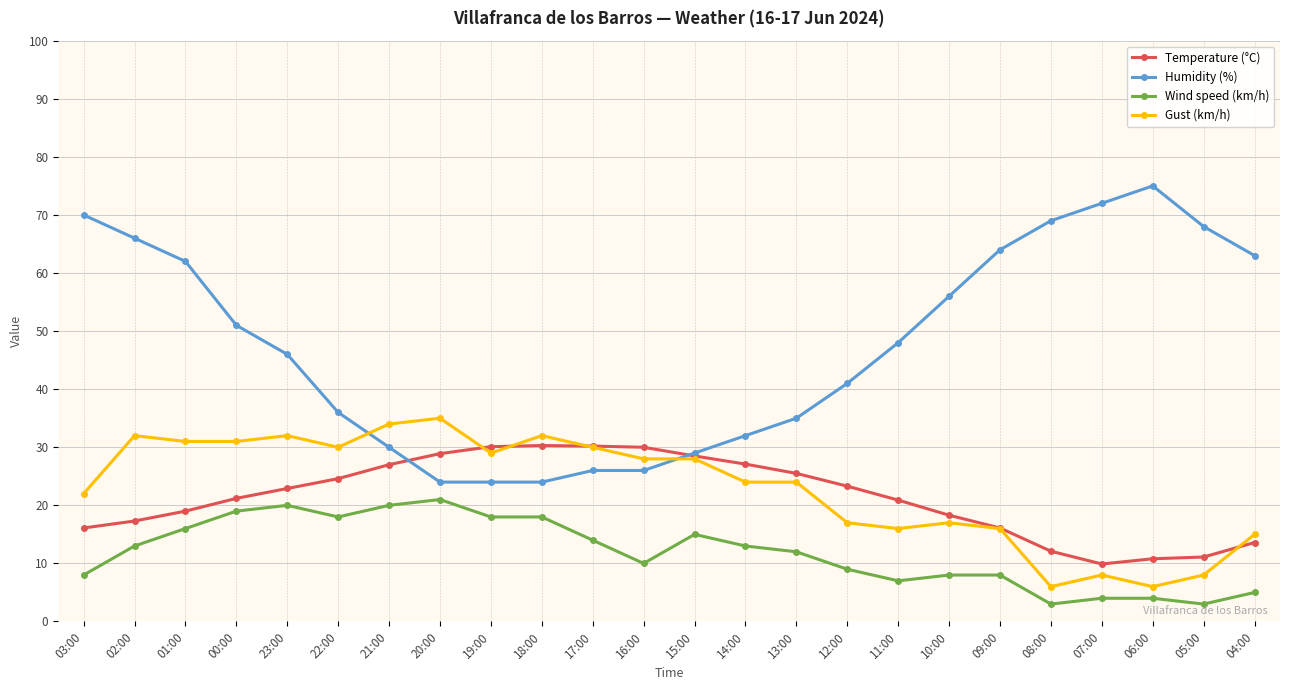

After their last crossing, which series has the higher values: Temperature (°C) or Humidity (%)?

Humidity (%)